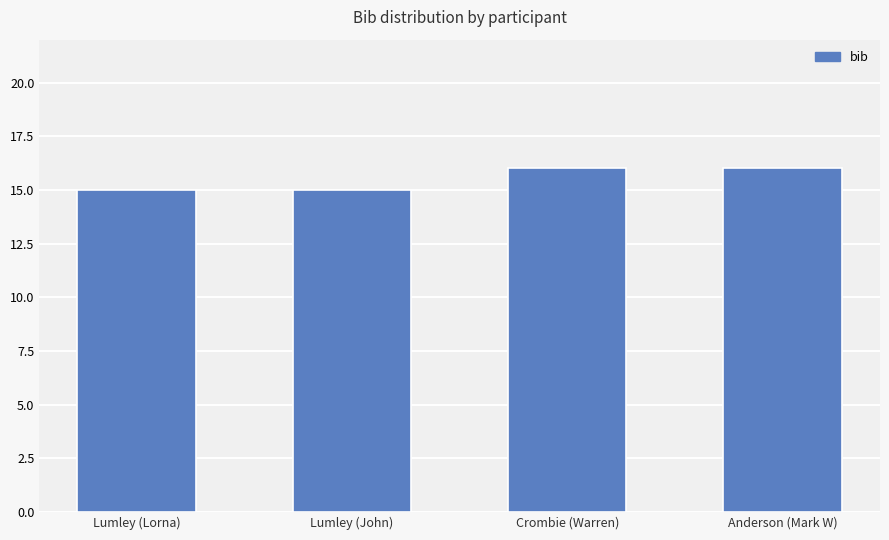

How many bars are there in total?

4